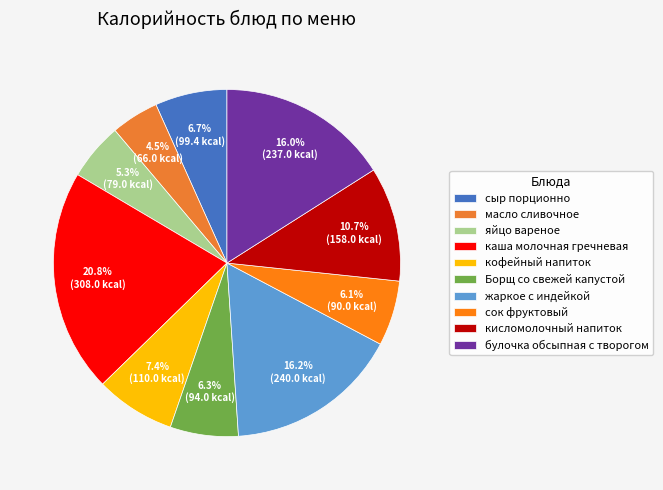

How many segments does this pie chart have?

10